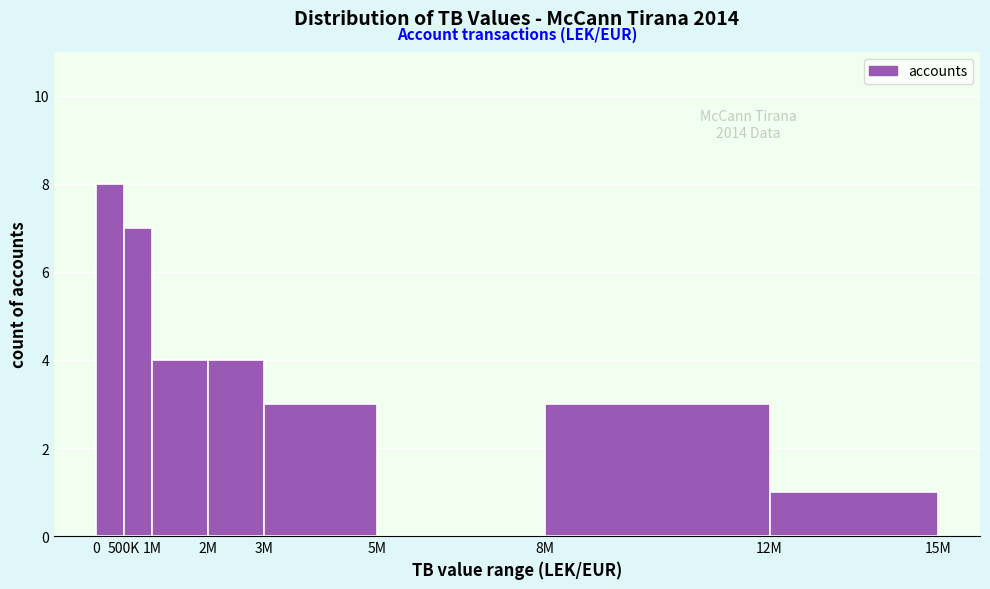

Reading left to right, what are all the values shown in this chart?

0=8	500K=7	1M=4	2M=4	3M=3	5M=0	8M=3	12M=1